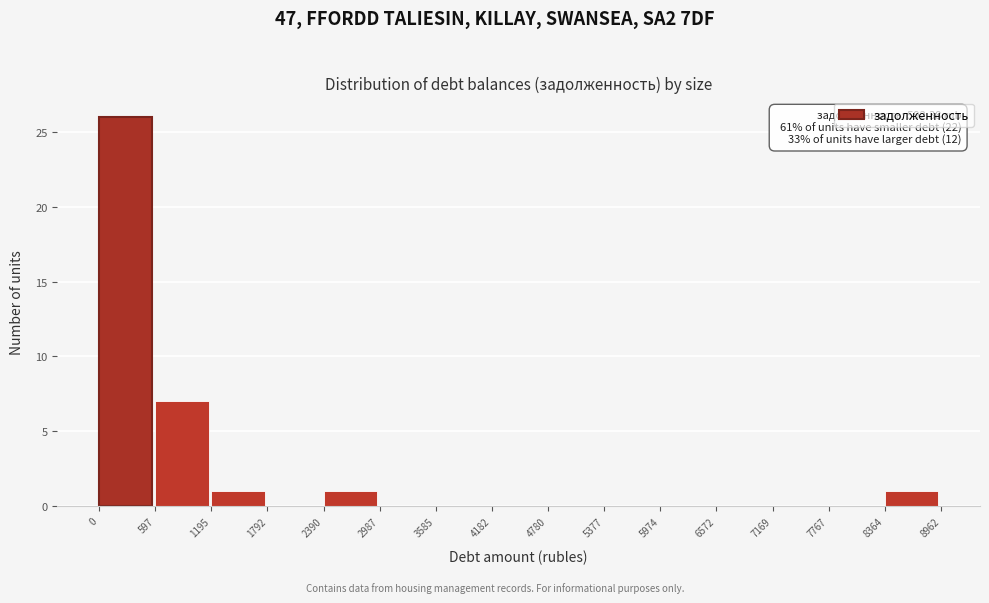

Over which range of the x-axis is the bar tallest?

0 to 597